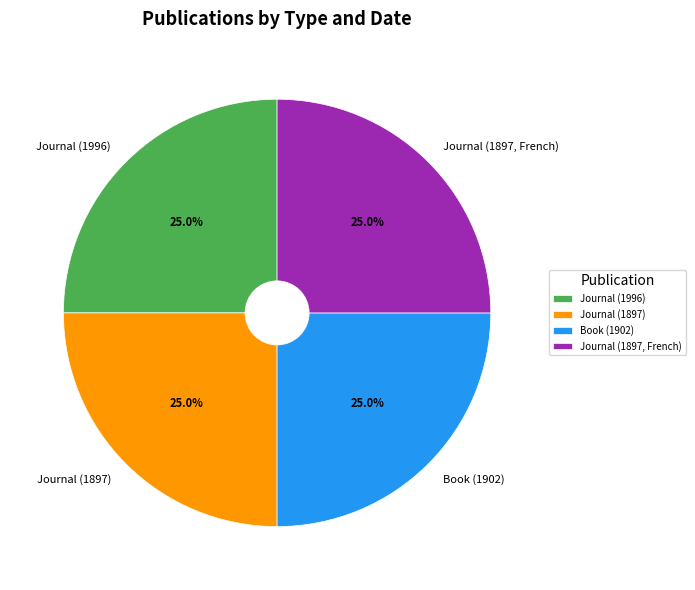

How much of the chart is everything except Book (1902)?

75.0%